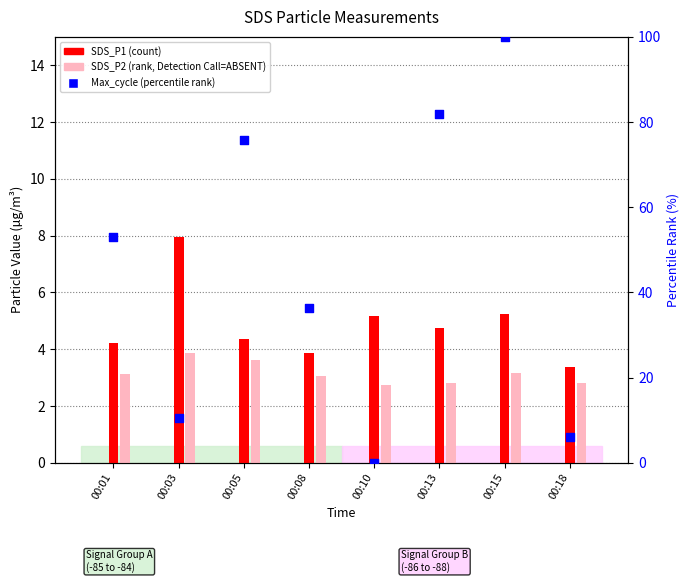

Which series contains the highest Y value?

Max_cycle (percentile rank)